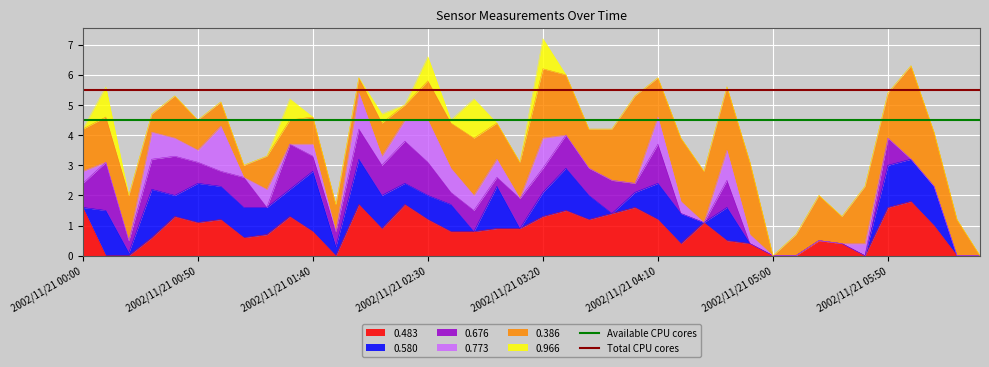

Is it true that 0.483 equals 2.3 at 2002/11/21 05:50?

False